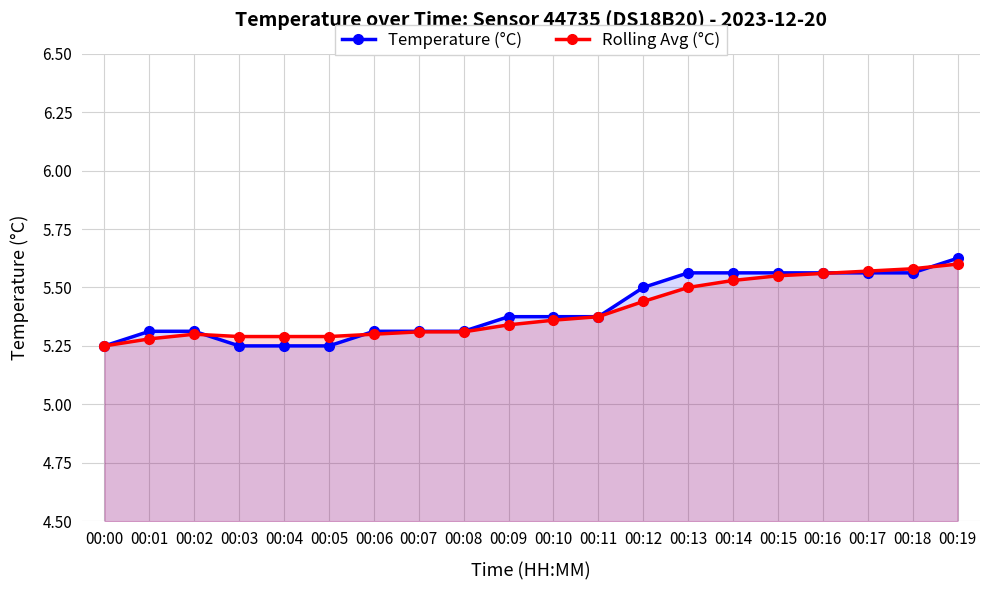

What is the value of the Rolling Avg (°C) point at the 6th from the left?

5.3